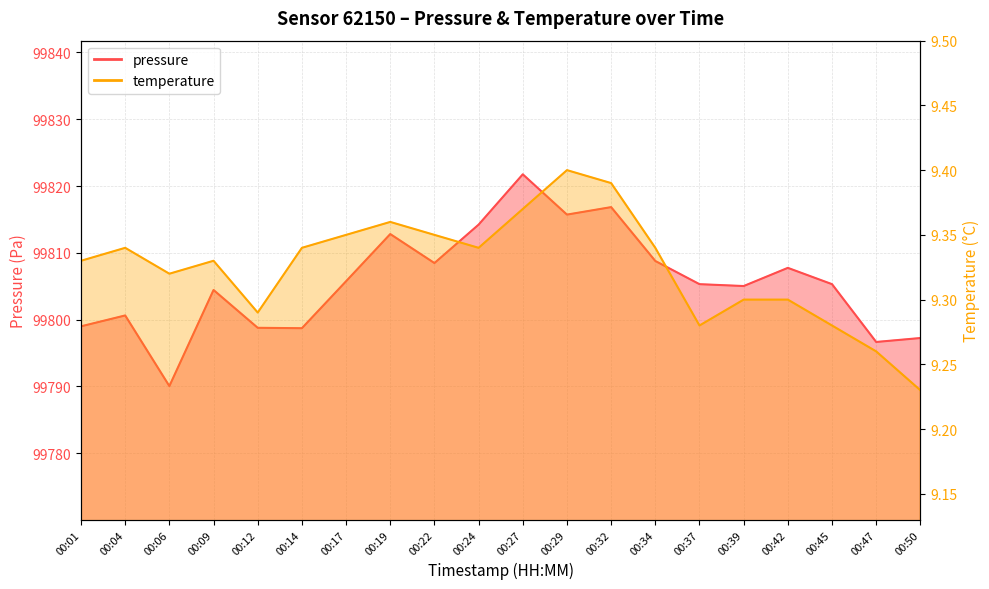

What is the approximate value of pressure at 00:22?

99808.5